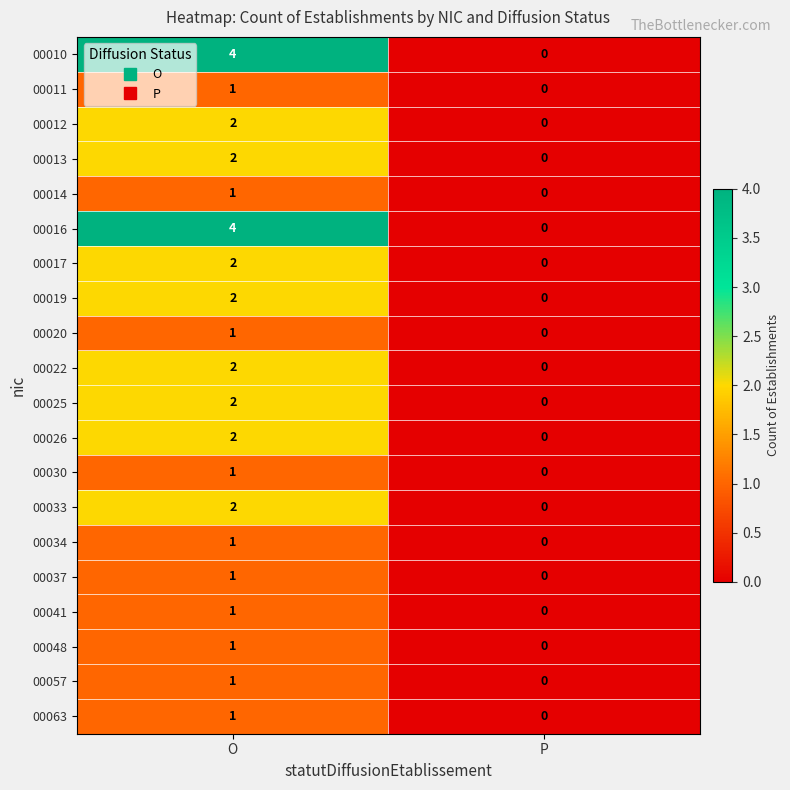

List the labels in order of 00010 value, largest first.

O, P